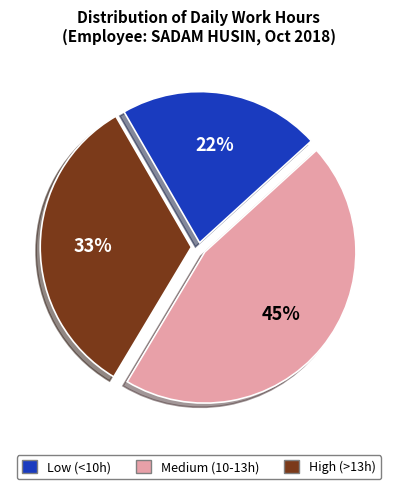

To the nearest percent, what is the average slice percentage?

33%